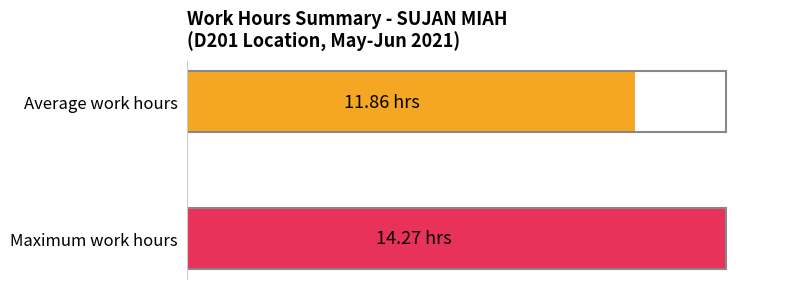

Are the bars horizontal?

Yes